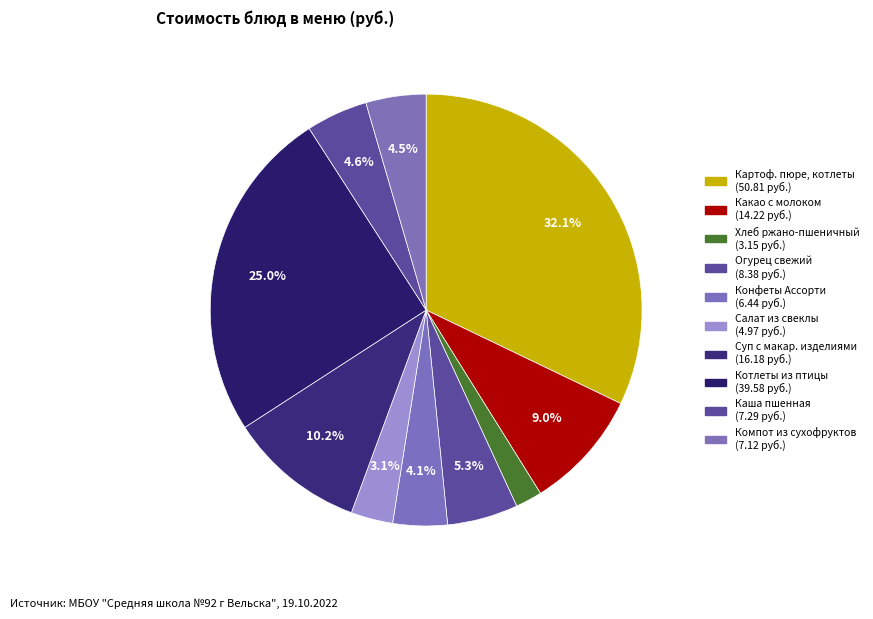

How many segments does this pie chart have?

10